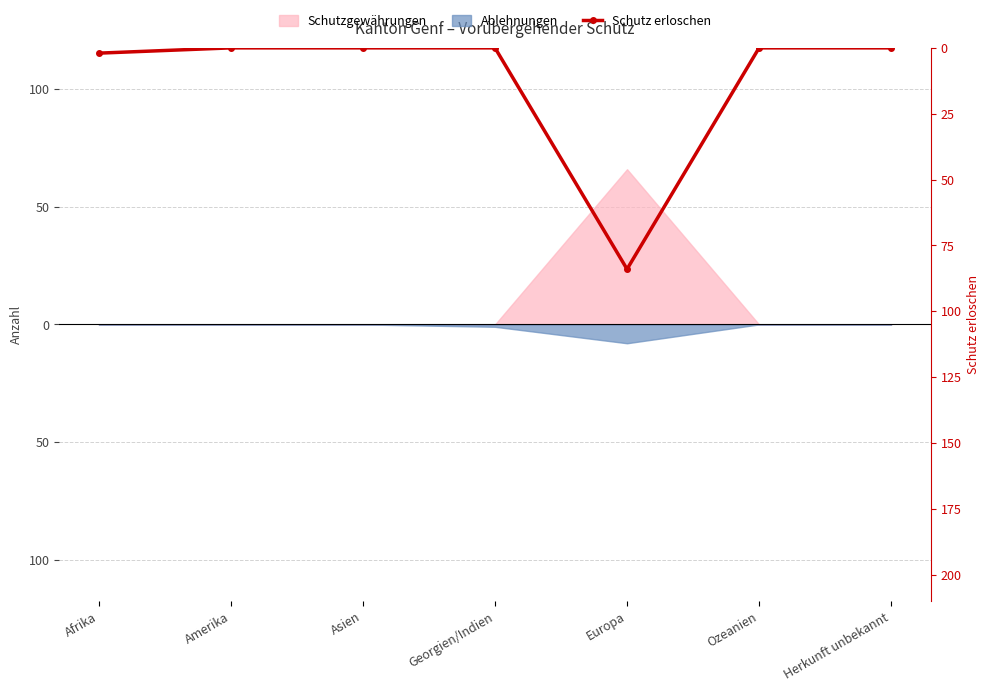

Rank the categories by value from lowest to highest.

Amerika, Asien, Georgien/Indien, Ozeanien, Herkunft unbekannt, Afrika, Europa